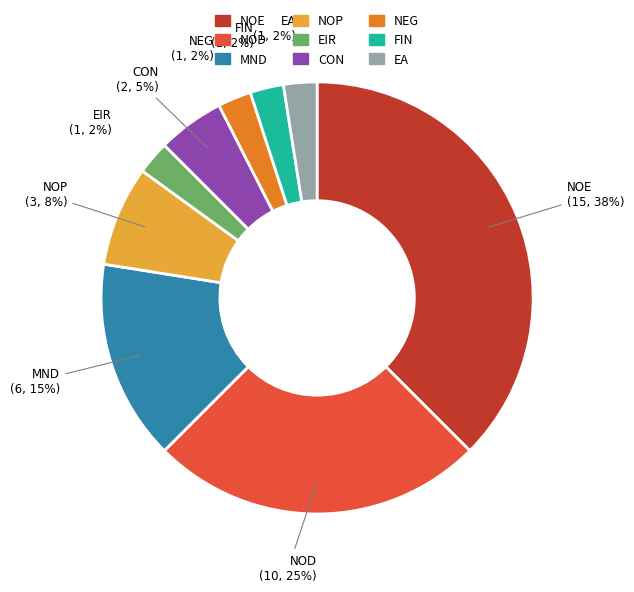

Is there a majority slice in this chart?

No